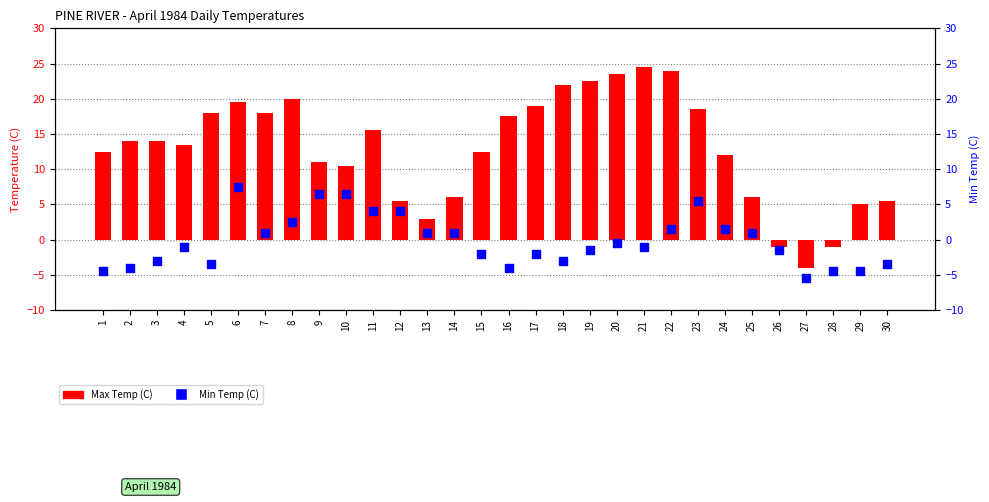

Which series reaches the maximum Y coordinate?

Max Temp (C)